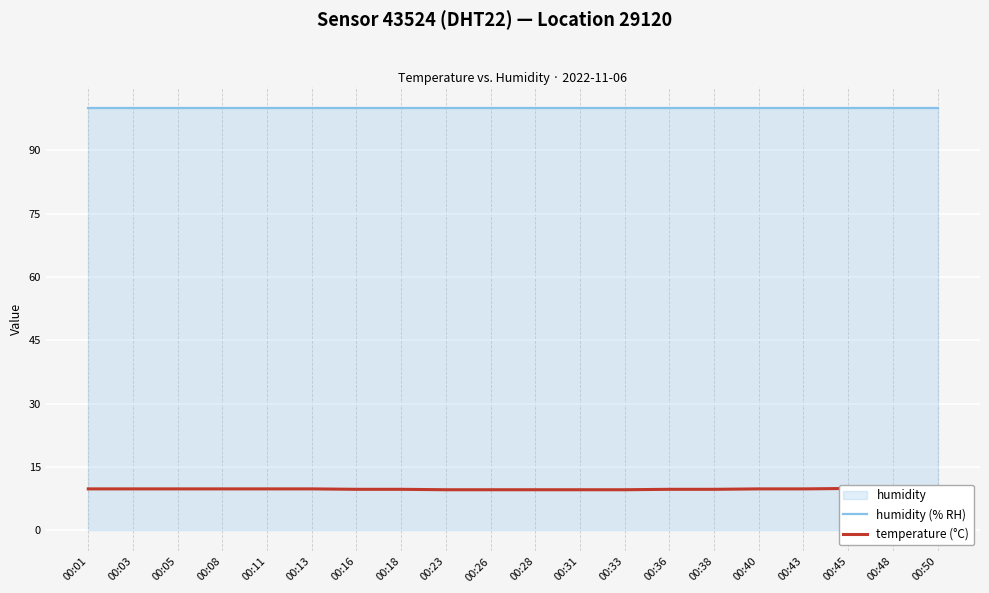

Which series has the largest range (max minus min)?

temperature (°C)